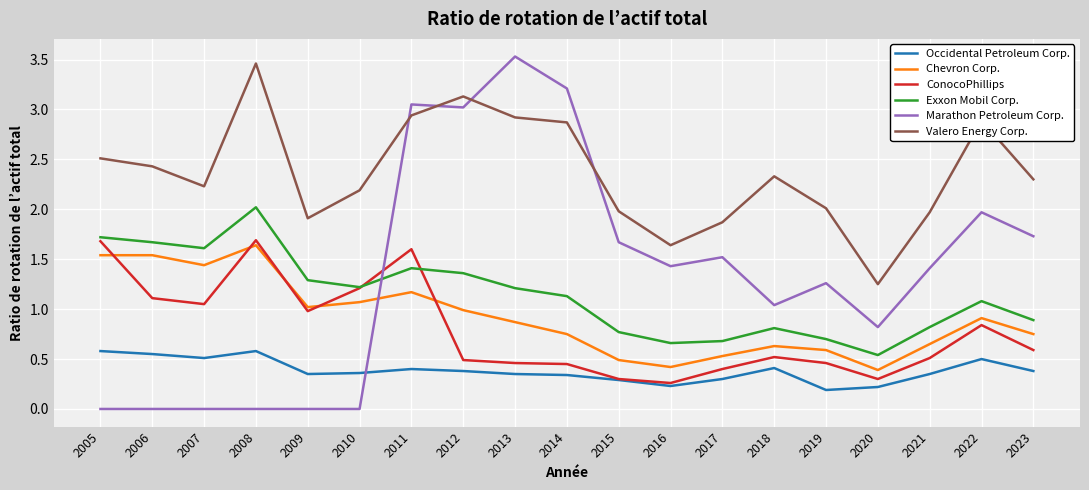

What is the difference between the highest and lowest values at 2007?

2.2